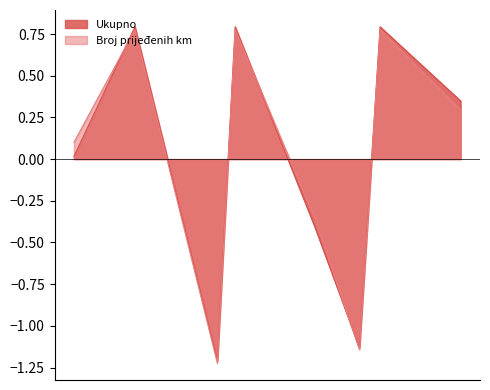

At which label does Broj prijeđenih km reach its peak?

191764